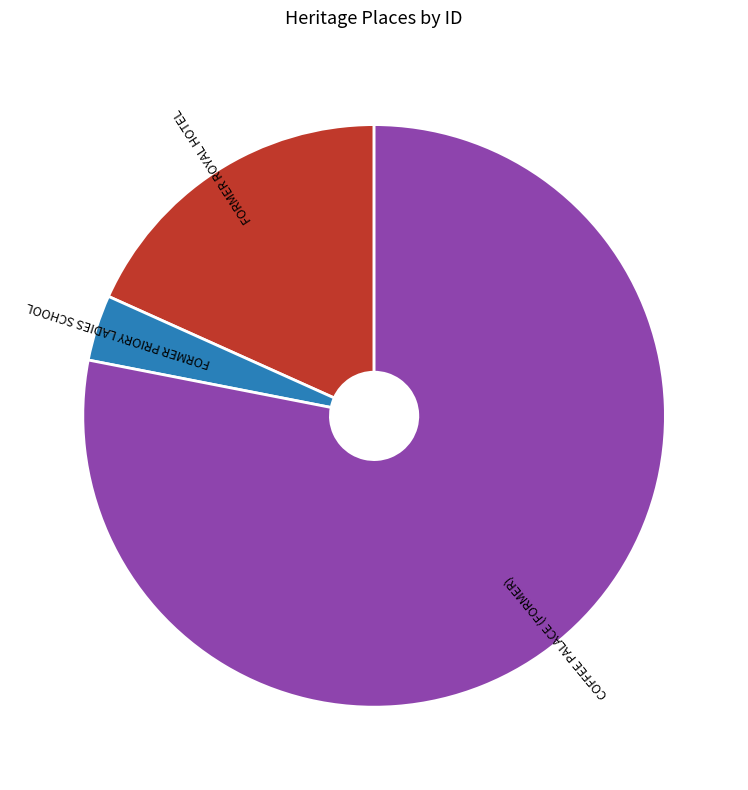

Is it true that FORMER PRIORY LADIES SCHOOL is 4% of the pie?

True